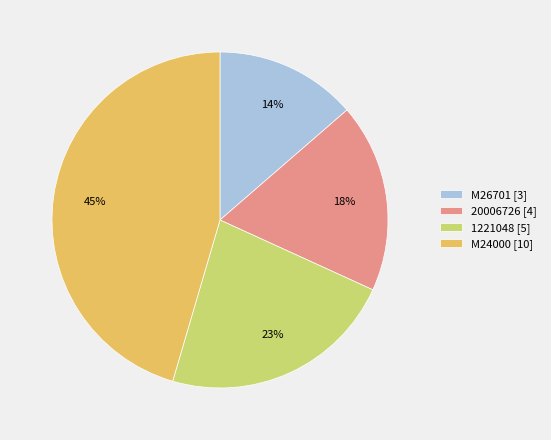

What percentage is the M26701 slice, to the nearest percent?

14%